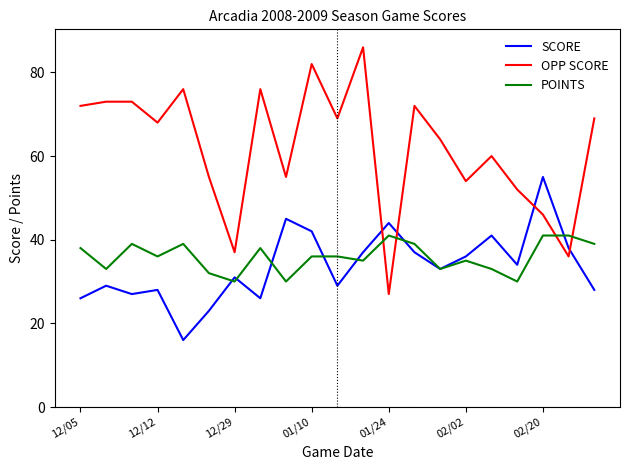

What is the maximum value for OPP SCORE?

86